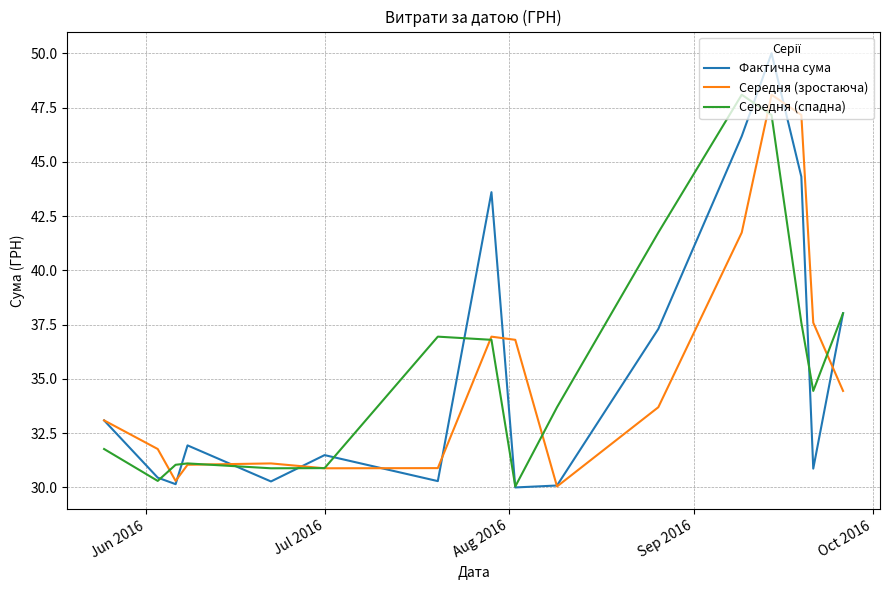

What is the sum of all Середня (спадна) values?

570.5